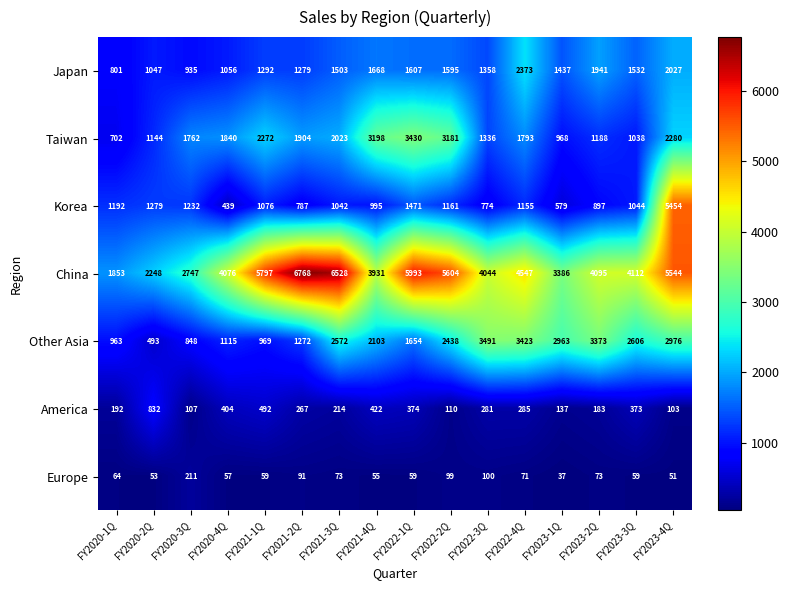

What is the difference between the maximum and minimum values in the Europe series?

174